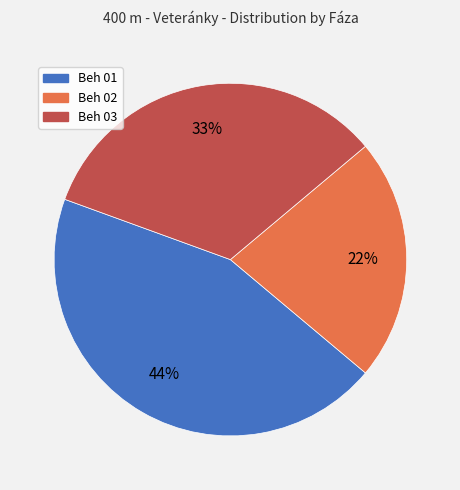

Is it true that Beh 02 is 17% of the pie?

False